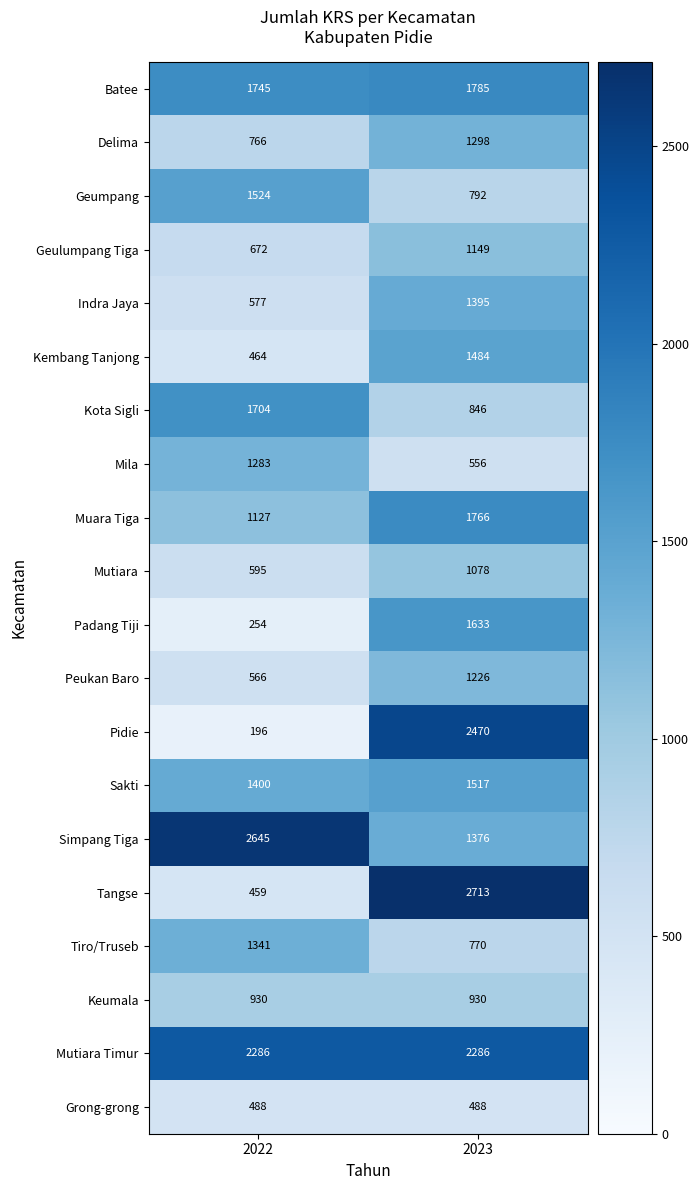

At which label does Kota Sigli reach its peak?

2022